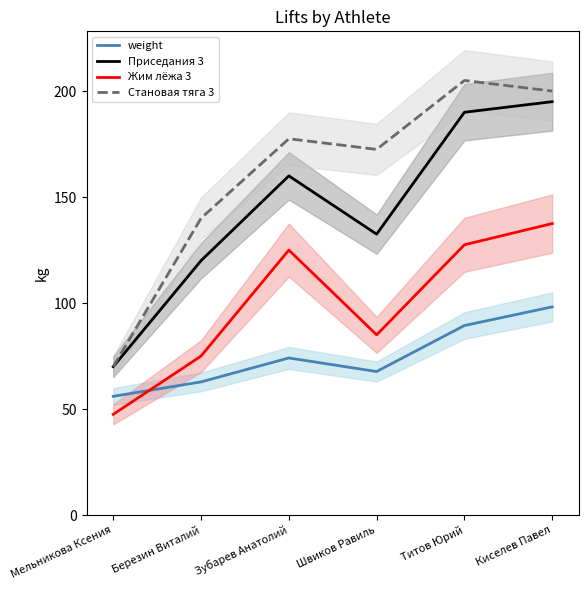

True or false: Приседания 3 has a value of 47.6 at Зубарев Анатолий.

False